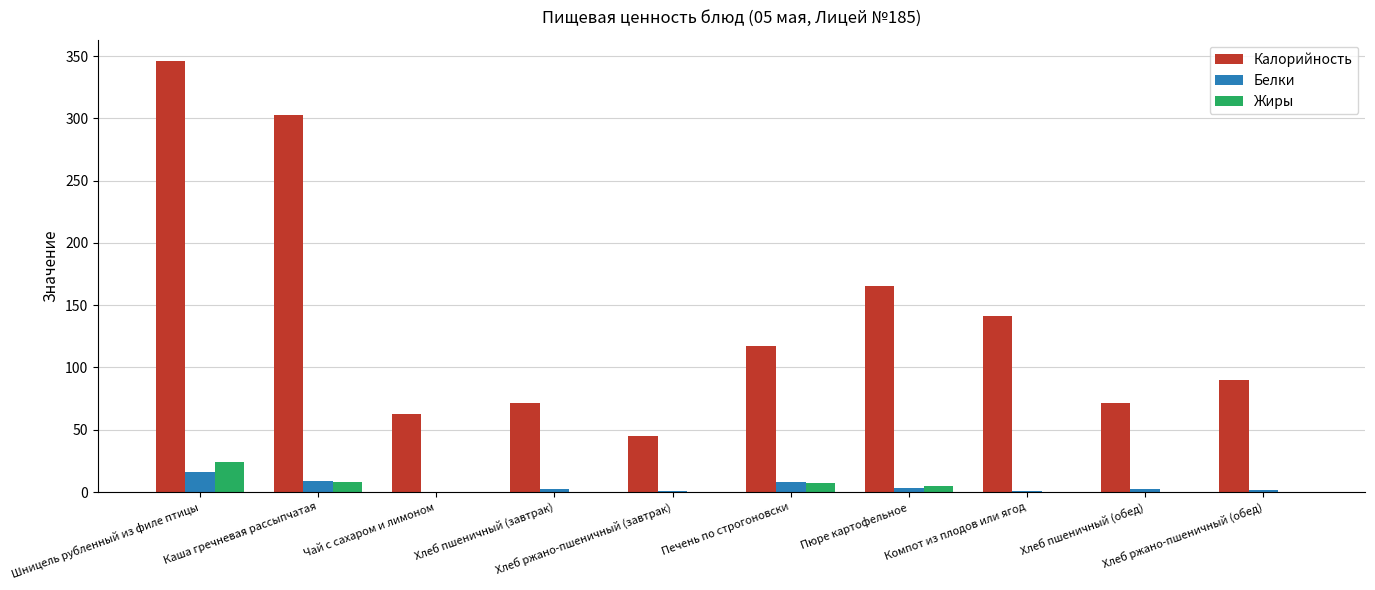

What is the sum of all Калорийность values?

1412.1